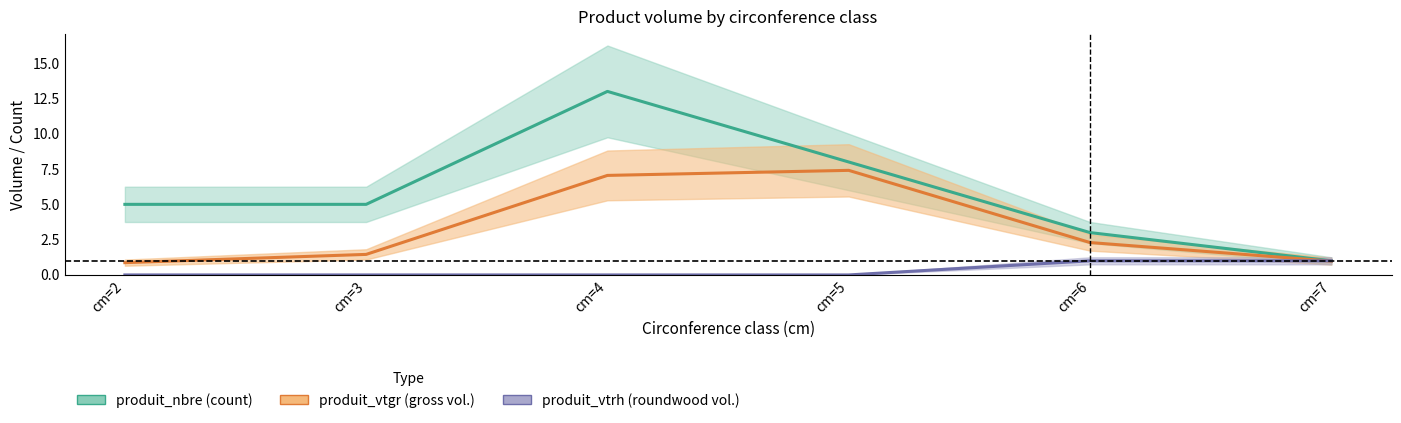

How many values in the produit_nbre series are below 5?

2